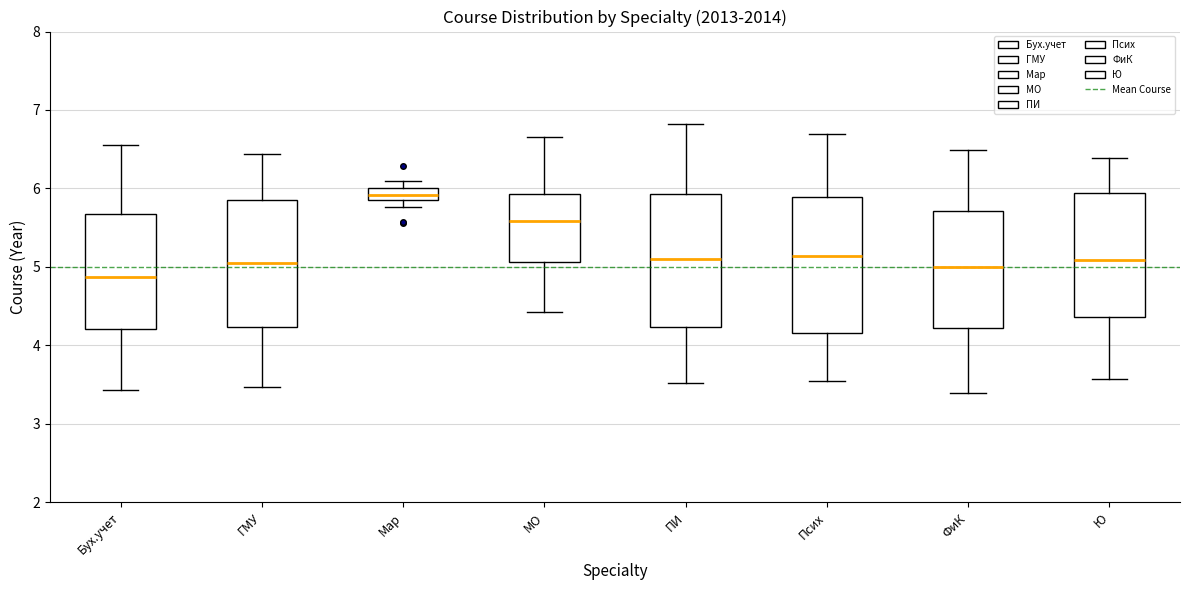

Reading left to right, transcribe this box plot: for each box, give where its median line is, the range the box spans, and where its two whiskers end, as read against the y-axis. The values are not printed on the chart, so give them approximately, as read against the axis.

Бух.учет: median 4.9, box 4.2 to 5.7, whiskers 3.4 to 6.6
ГМУ: median 5.0, box 4.2 to 5.8, whiskers 3.5 to 6.4
Мар: median 5.9 (inside the box), box 5.9 to 6.0, whiskers 5.8 to 6.1
МО: median 5.6, box 5.1 to 5.9, whiskers 4.4 to 6.7
ПИ: median 5.1, box 4.2 to 5.9, whiskers 3.5 to 6.8
Псих: median 5.1, box 4.2 to 5.9, whiskers 3.5 to 6.7
ФиК: median 5.0, box 4.2 to 5.7, whiskers 3.4 to 6.5
Ю: median 5.1, box 4.4 to 5.9, whiskers 3.6 to 6.4